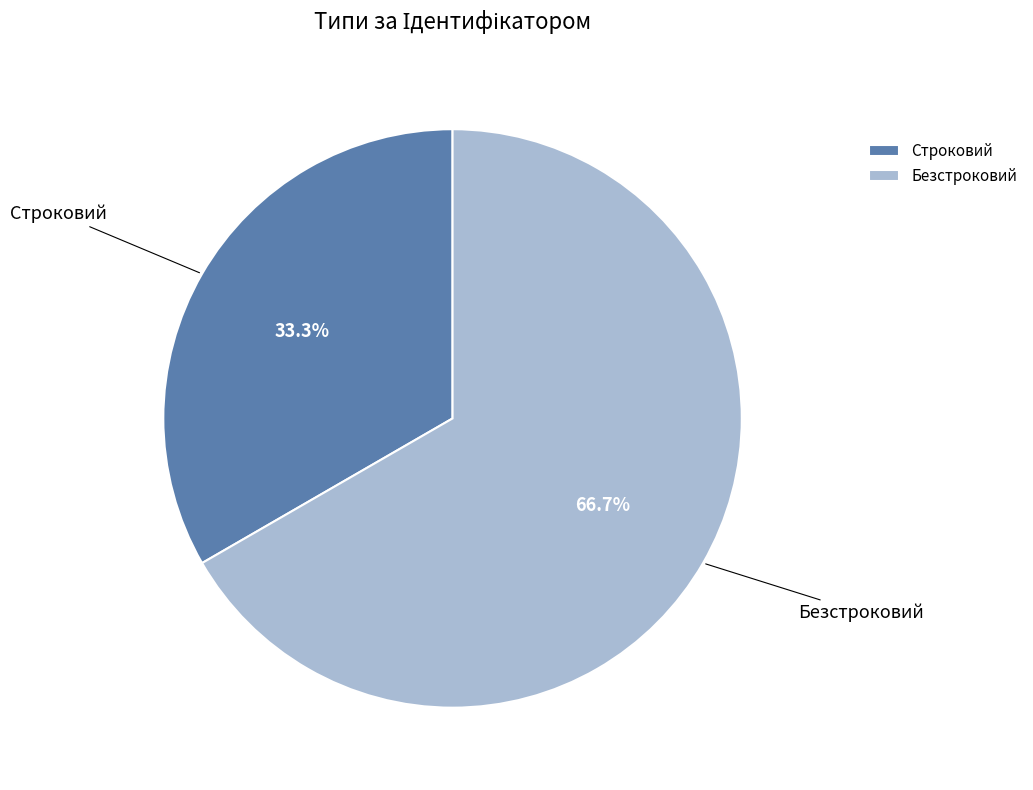

Is there any slice that represents more than half of the pie?

Yes